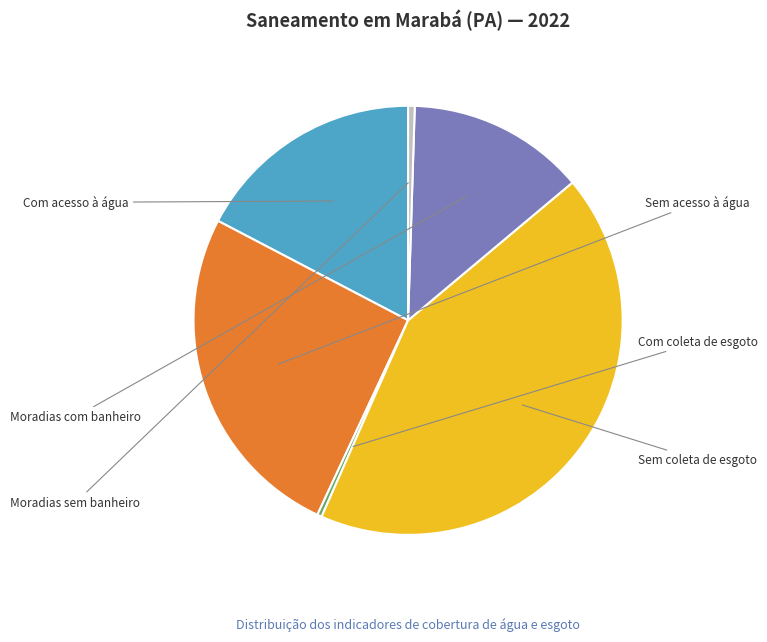

Rank the categories by value from lowest to highest.

Com coleta de esgoto, Moradias sem banheiro, Moradias com banheiro, Com acesso à água, Sem acesso à água, Sem coleta de esgoto